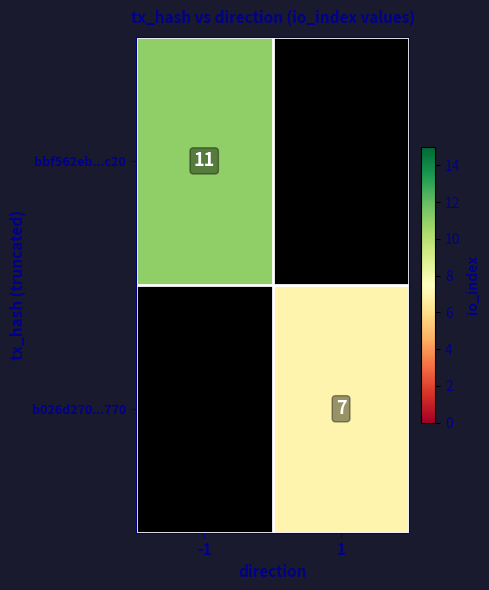

At how many categories does at least one series exceed 7?

1